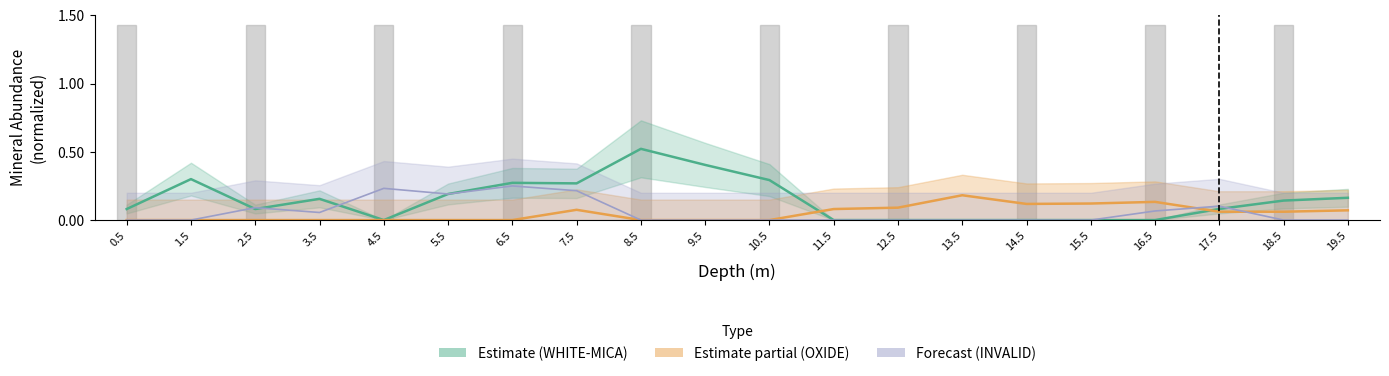

The chart shows a value of 0.3 at 19.5. True or false?

False